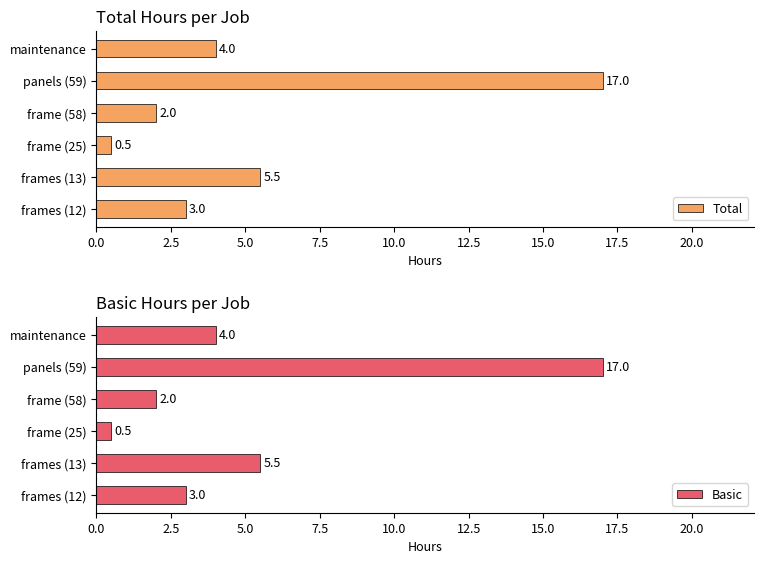

At which label does Total reach its minimum?

frame (25)